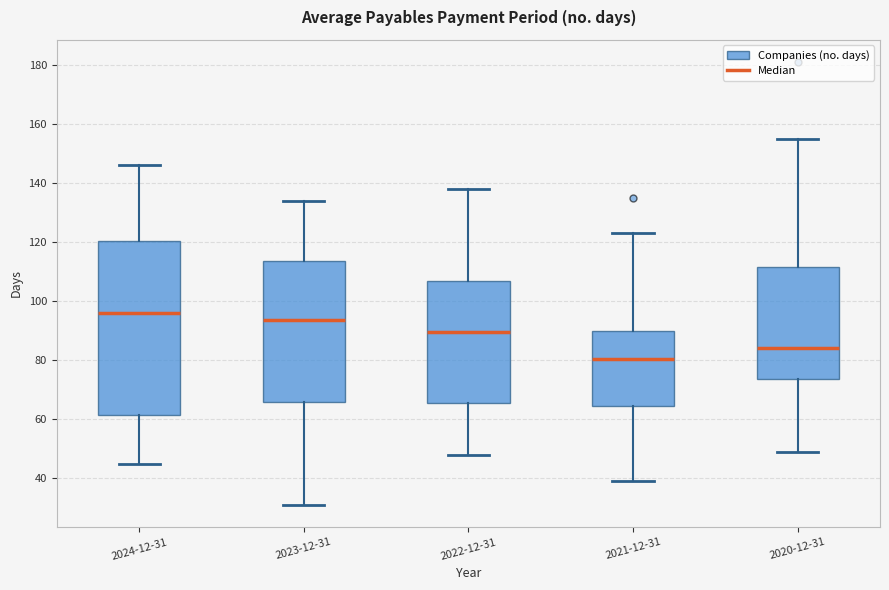

Comparing the boxes themselves (not the whiskers), which one is the tallest?

2024-12-31